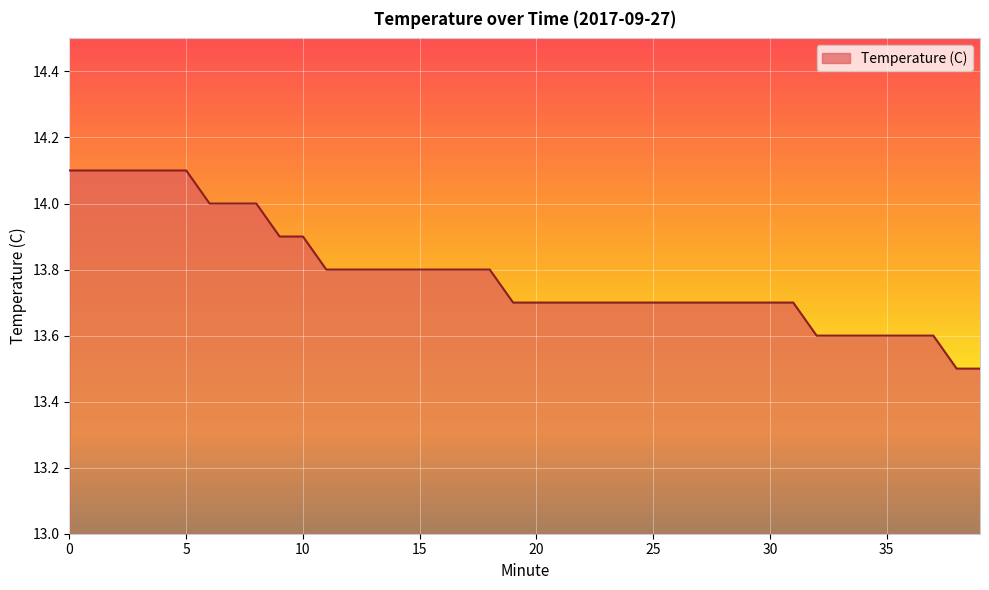

What is the difference between the maximum and minimum values?

0.6